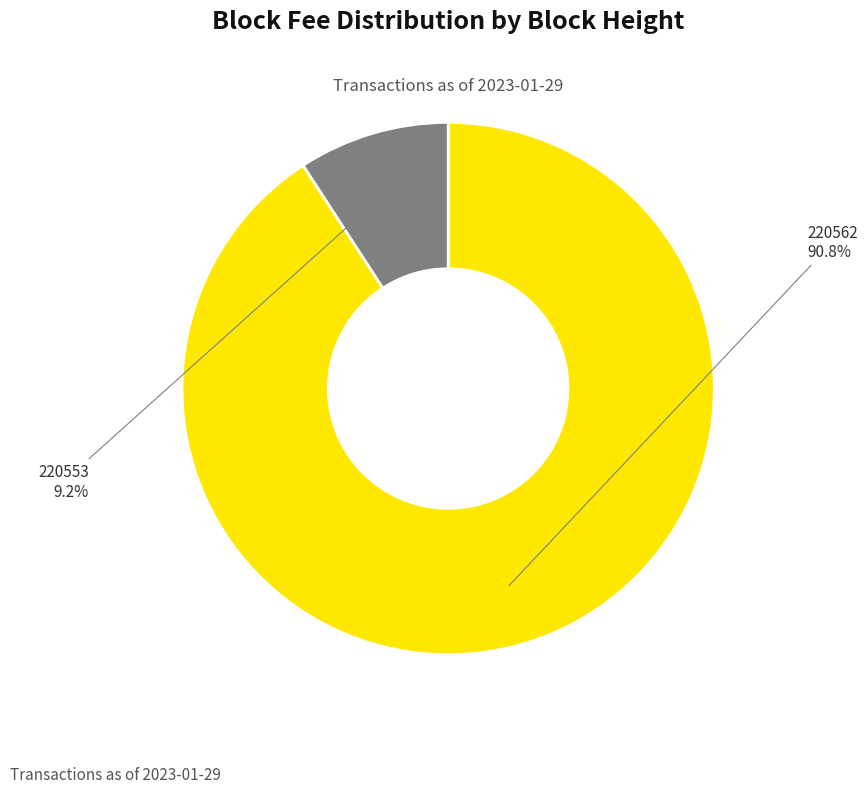

Which category has the biggest portion of the pie?

220562